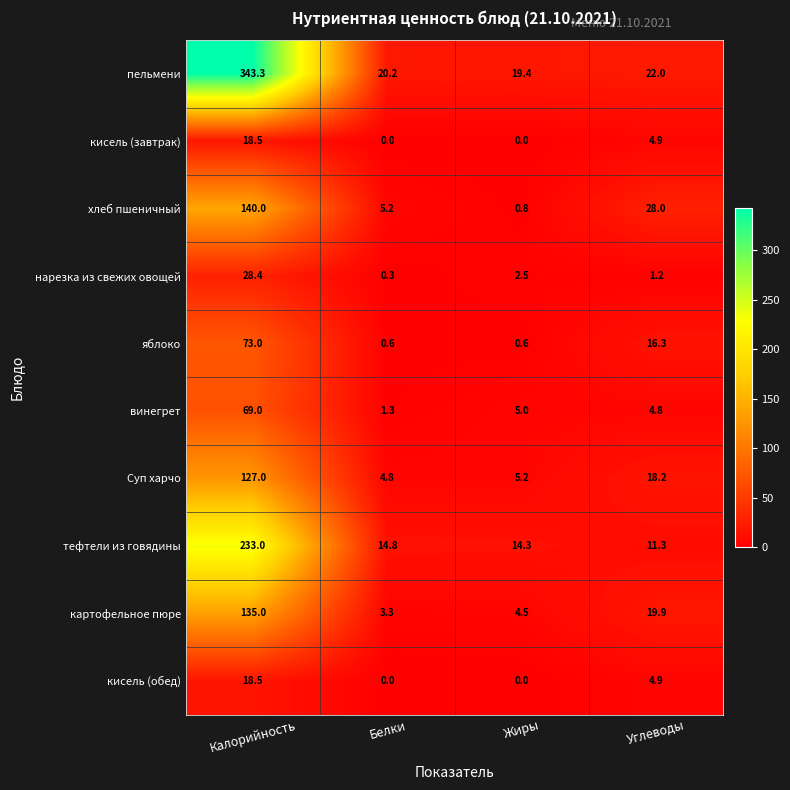

Where is пельмени nearest to the value 181?

Углеводы